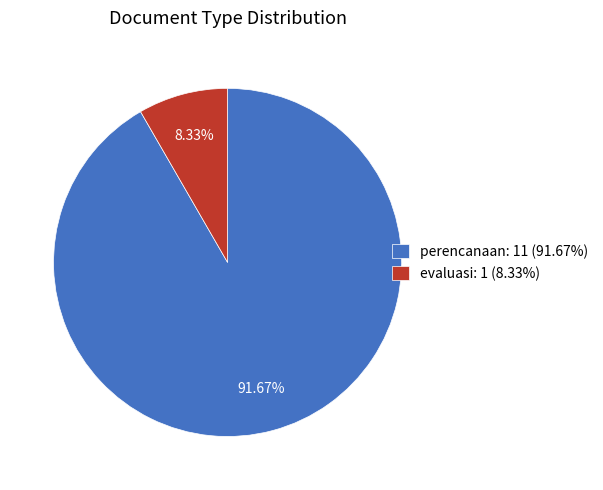

Between evaluasi and perencanaan, which is larger?

perencanaan